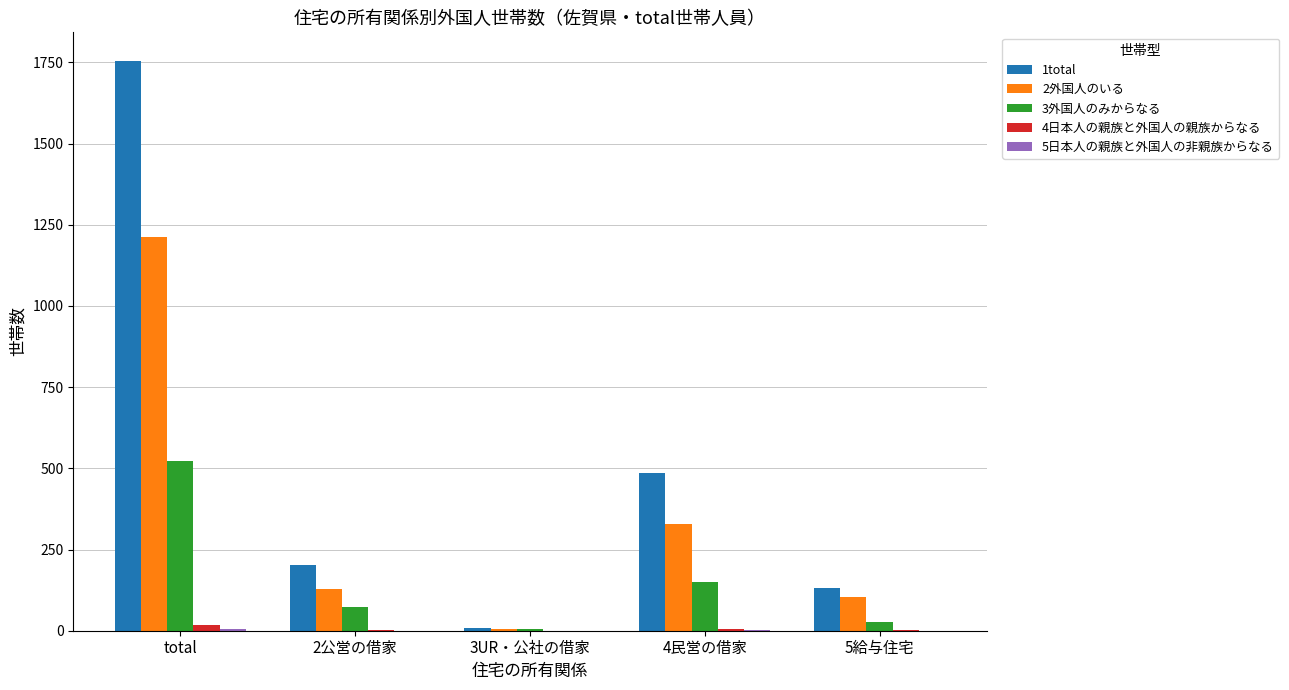

The value of 3外国人のみからなる at 5給与住宅 is 27. True or false?

True